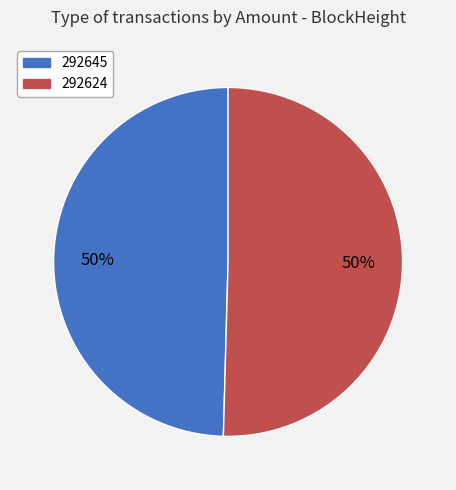

The 292624 slice represents 60% of the pie. True or false?

False